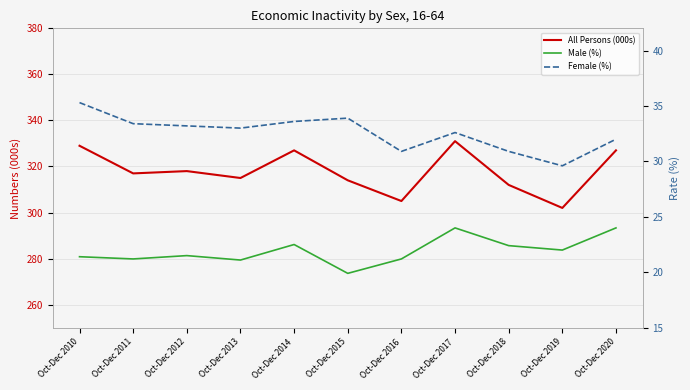

Reading left to right, what are all the values shown in this chart?

All Persons (000s): 329.0	317.0	318.0	315.0	327.0	314.0	305.0	331.0	312.0	302.0	327.0
Male (%): 21.4	21.2	21.5	21.1	22.5	19.9	21.2	24.0	22.4	22.0	24.0
Female (%): 35.3	33.4	33.2	33.0	33.6	33.9	30.9	32.6	30.9	29.6	32.0